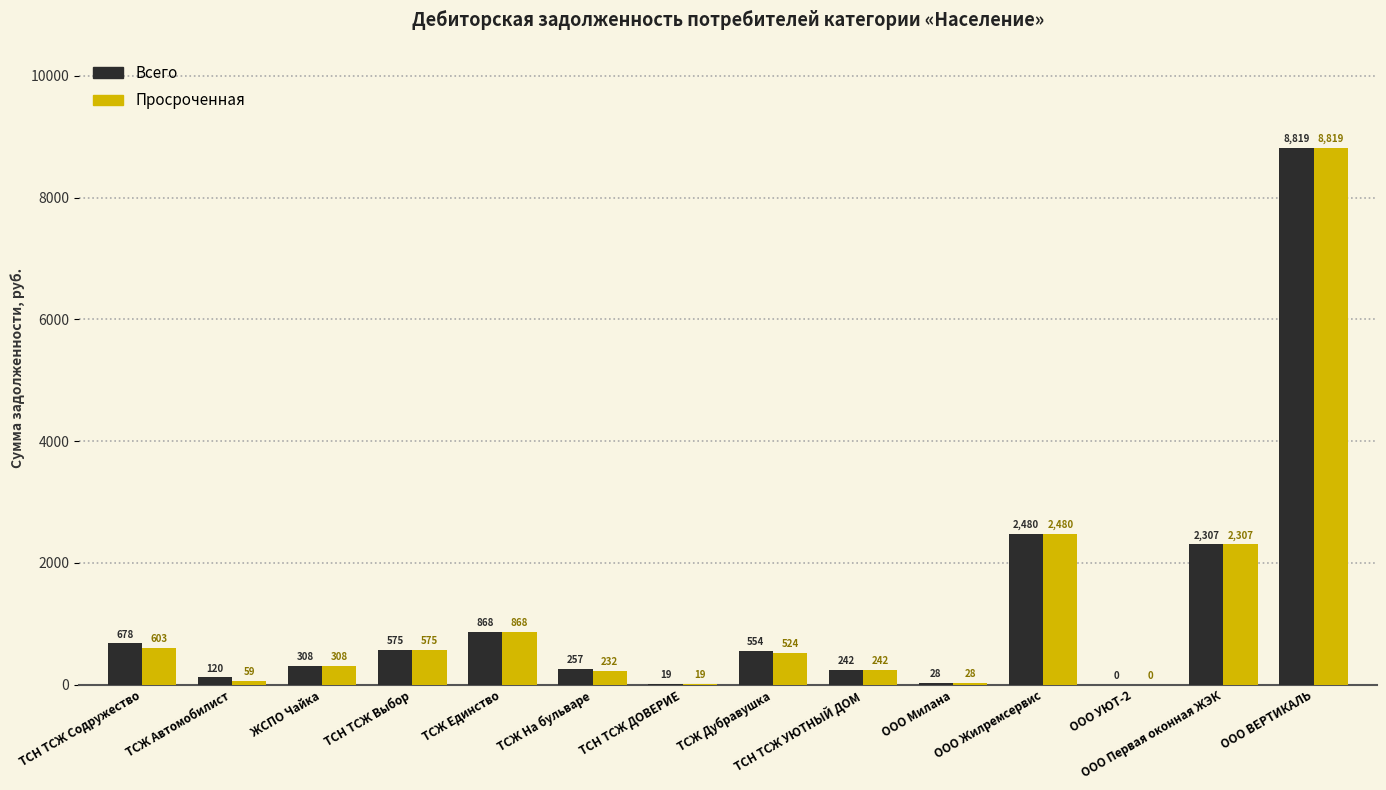

What is the highest value of the Просроченная series?

8818.8